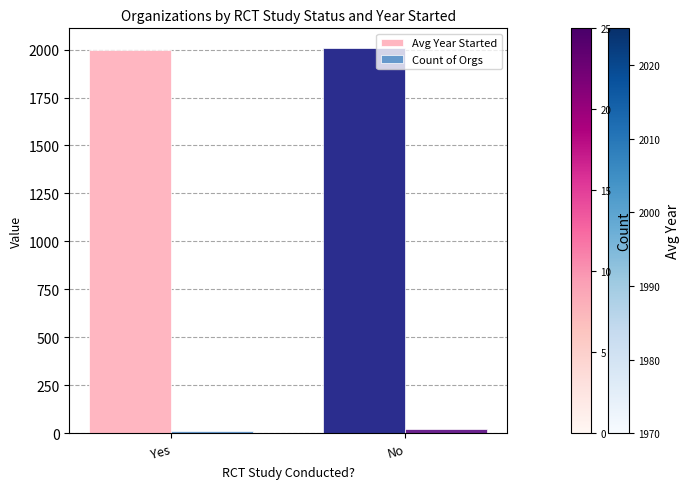

What is the sum of the Count of Orgs values at Yes and No?

31.0